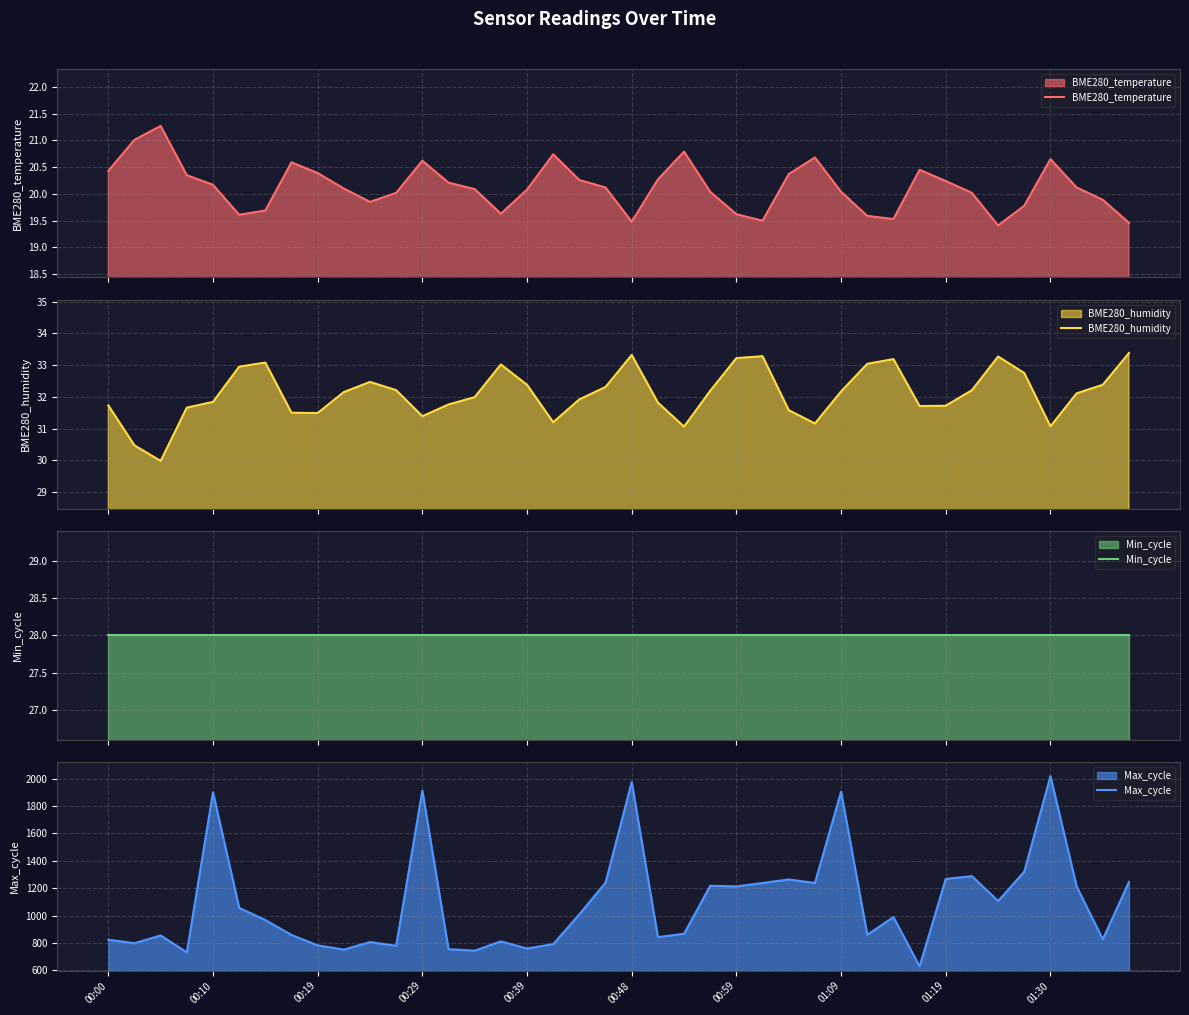

What is the maximum value for BME280_temperature?

21.3